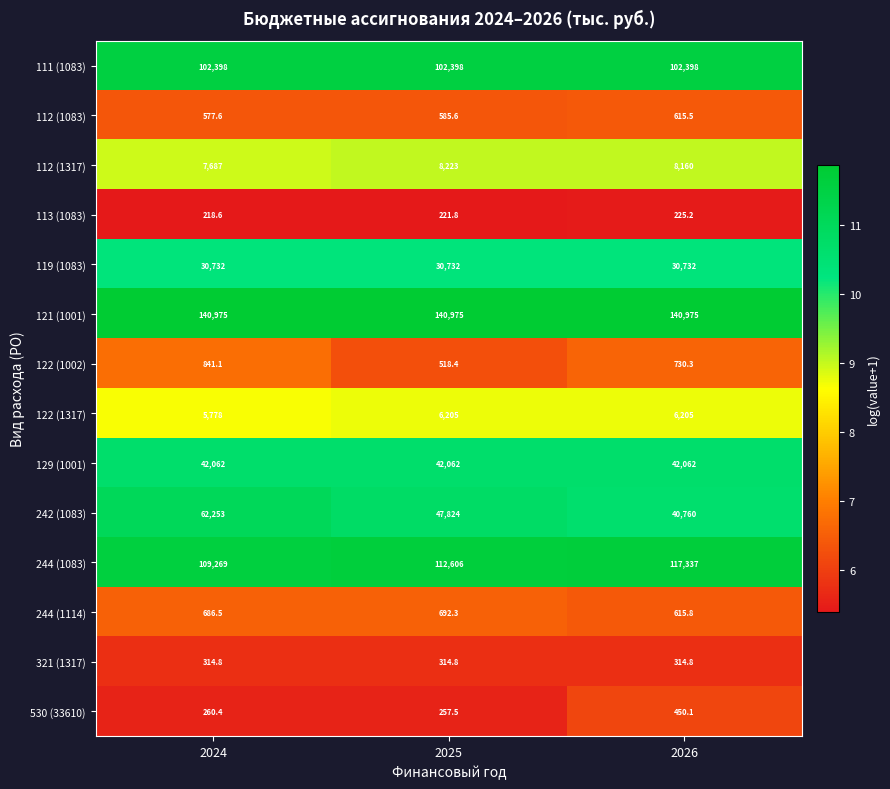

Read the 242 (1083) value at 2026.

40760.0